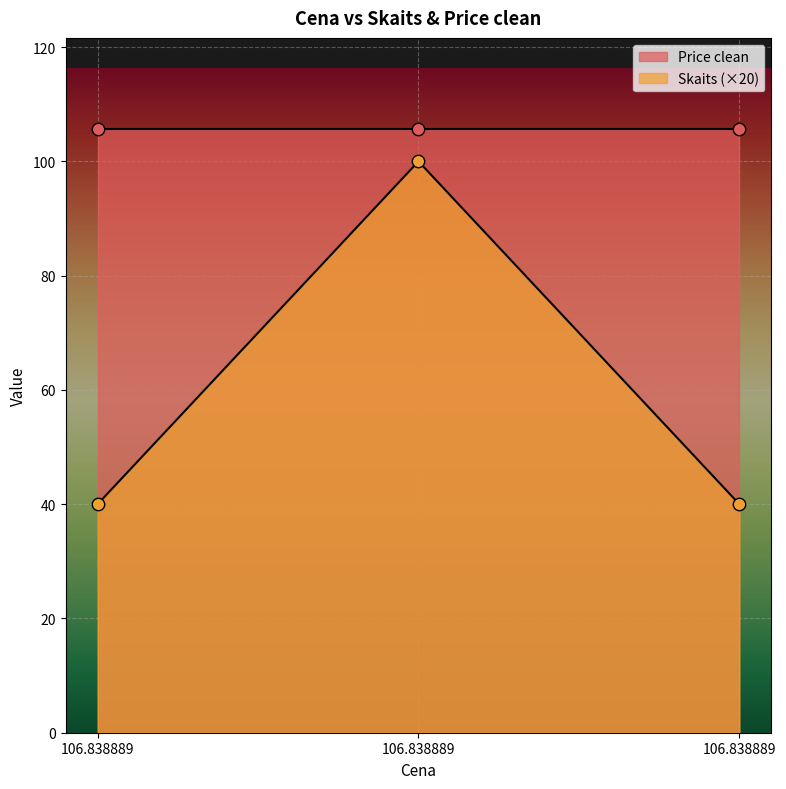

What is the change in value from 106.838889 to 106.838889?

+60